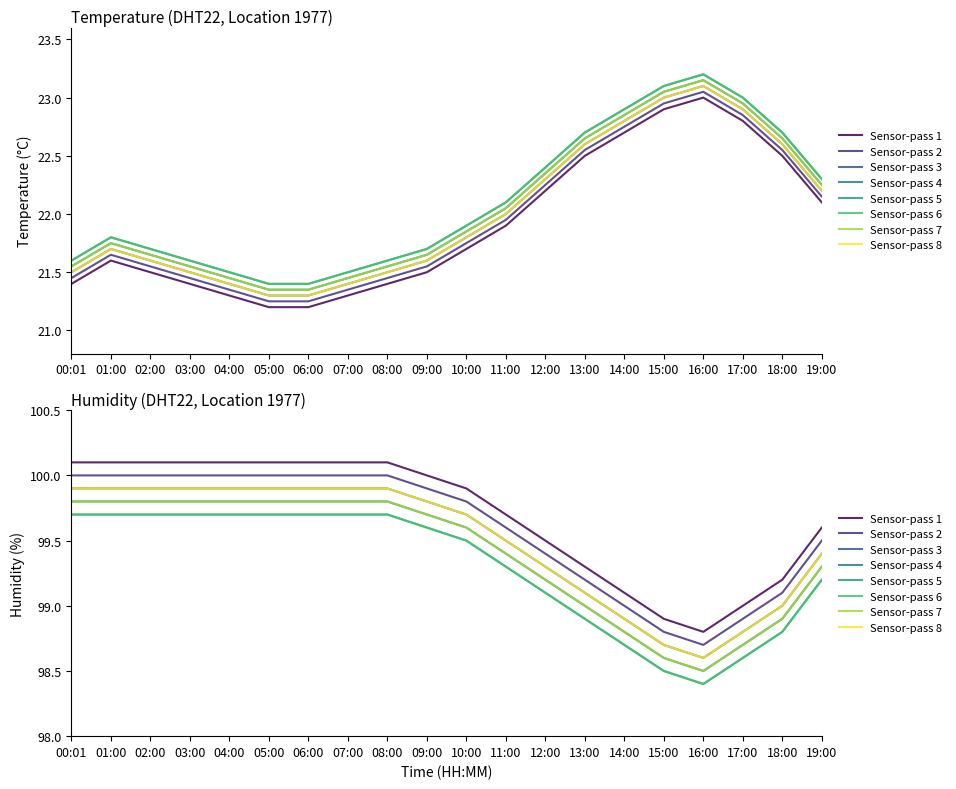

Rank the series by their maximum value, from highest to lowest.

humidity, temperature